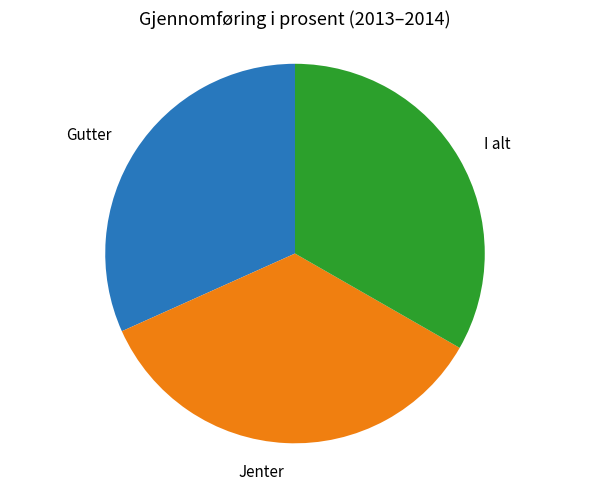

Is there any slice that represents more than half of the pie?

No